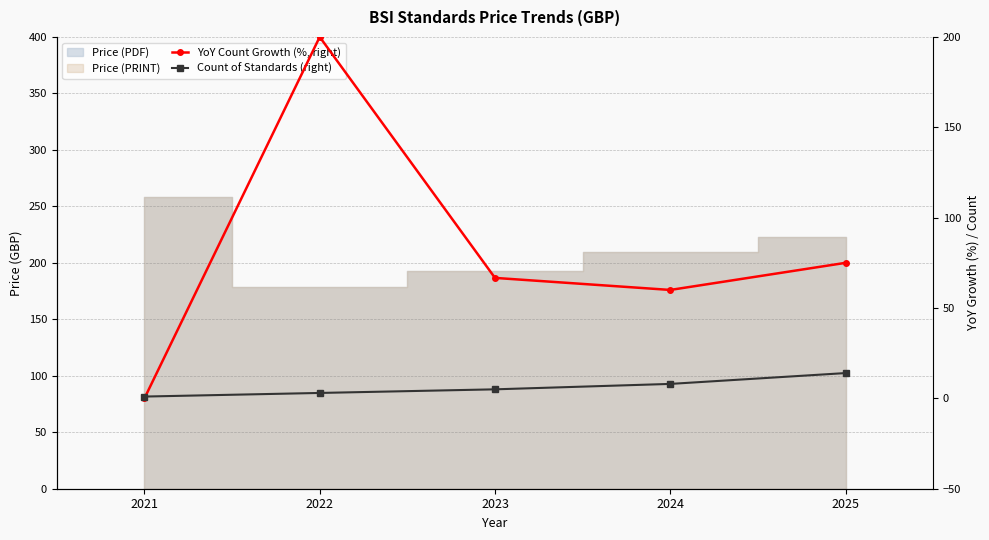

True or false: YoY Count Growth (%, right) has more than 1 interior local peaks.

False